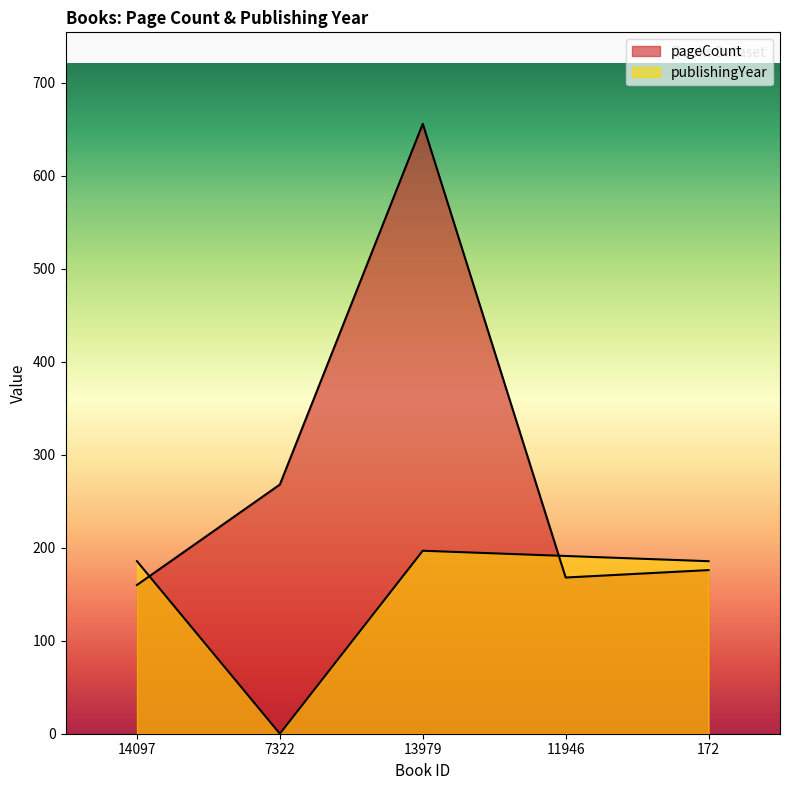

What is the difference between the maximum and minimum values in the publishingYear series?

196.8